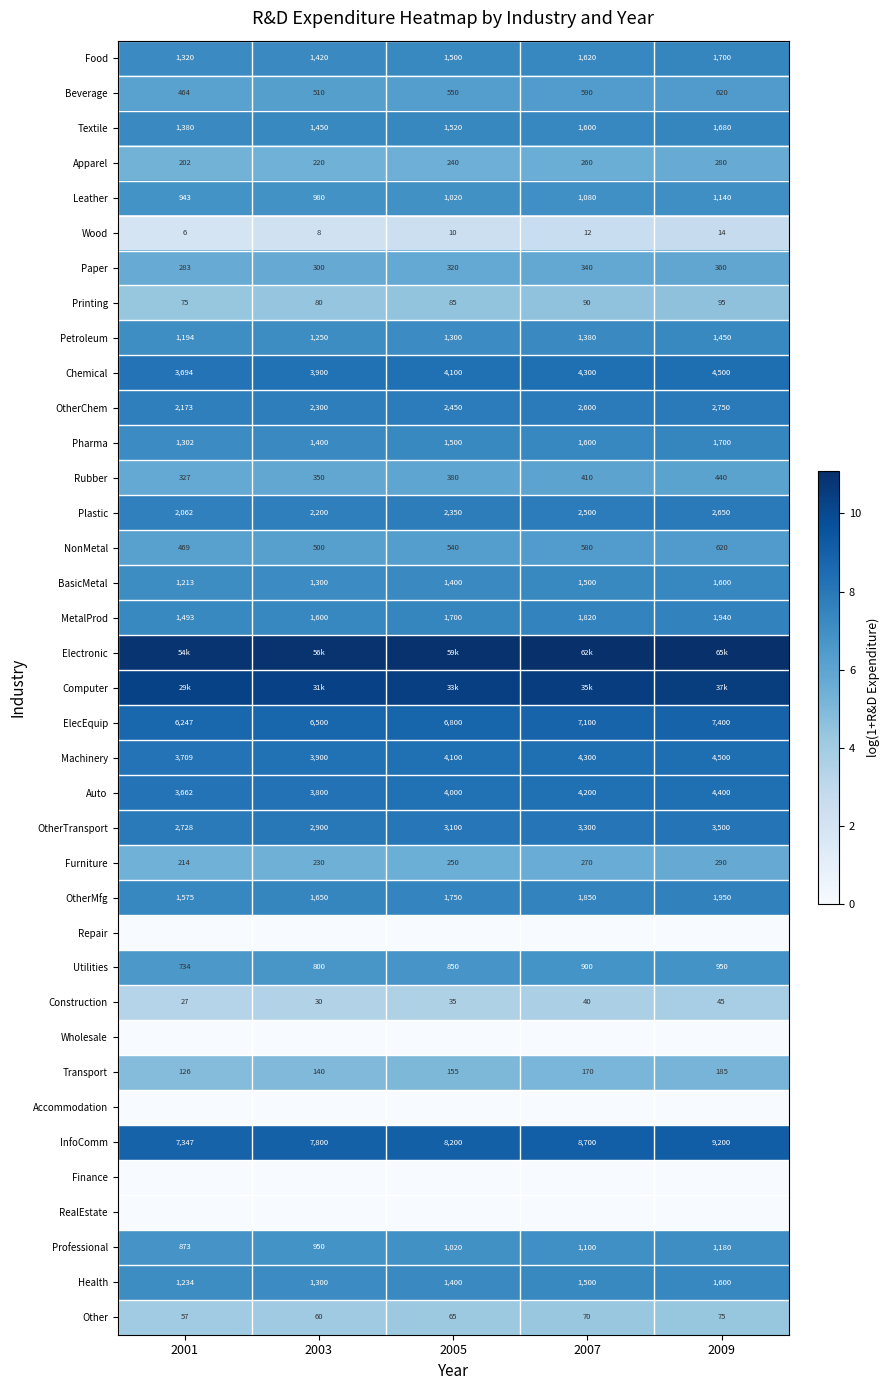

Is the value of Furniture at 2005 greater than the value of Construction at 2007?

Yes